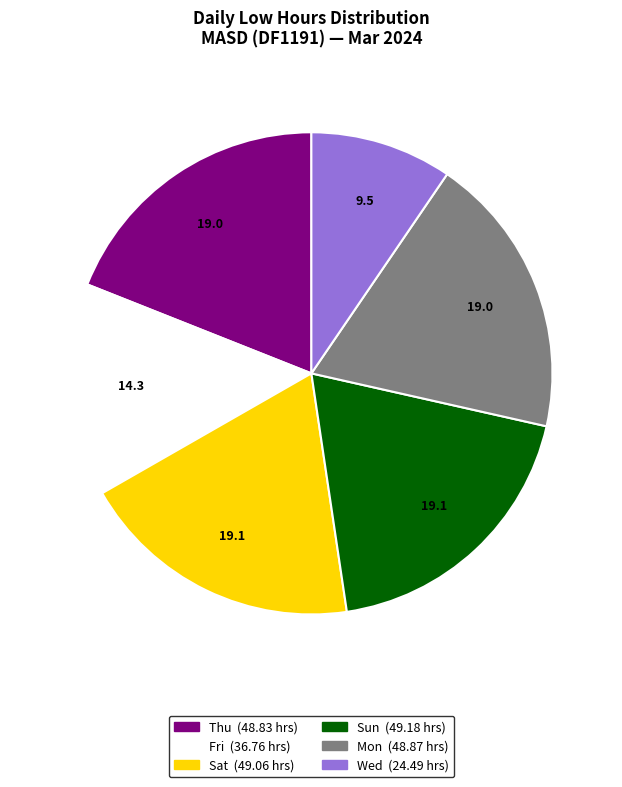

Count the number of slices in the pie.

6